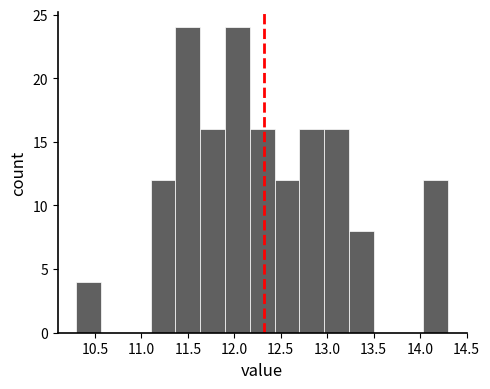

What is the height of the bar covering 12.70 to 12.95 on the x-axis? Neither the bar edges nor the heights are printed on the chart, so give them approximately, as read against the axes.

16